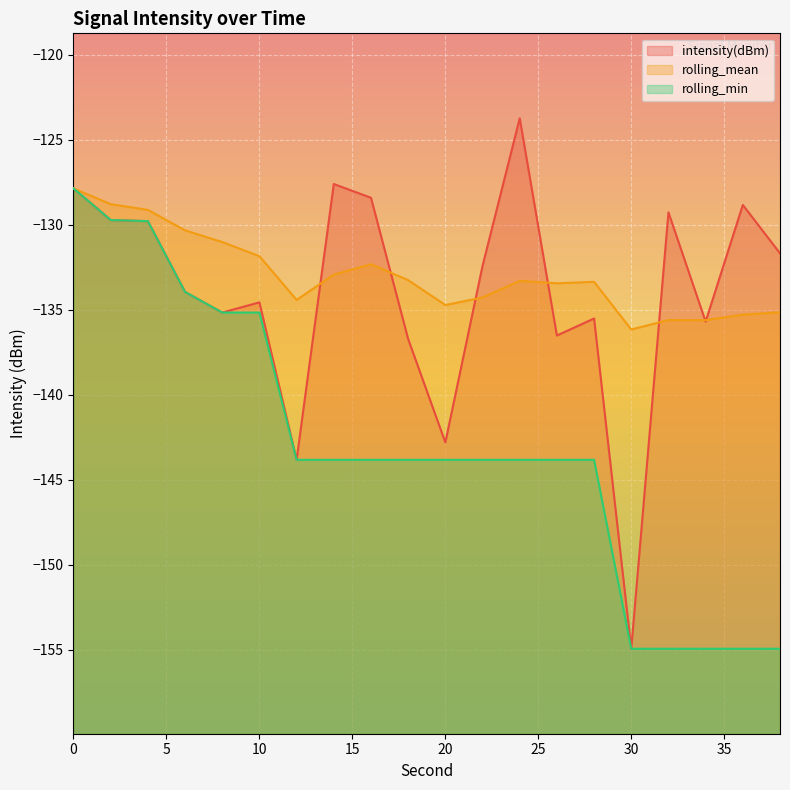

List the series in order of their peak value, highest first.

intensity(dBm), rolling_mean, rolling_min